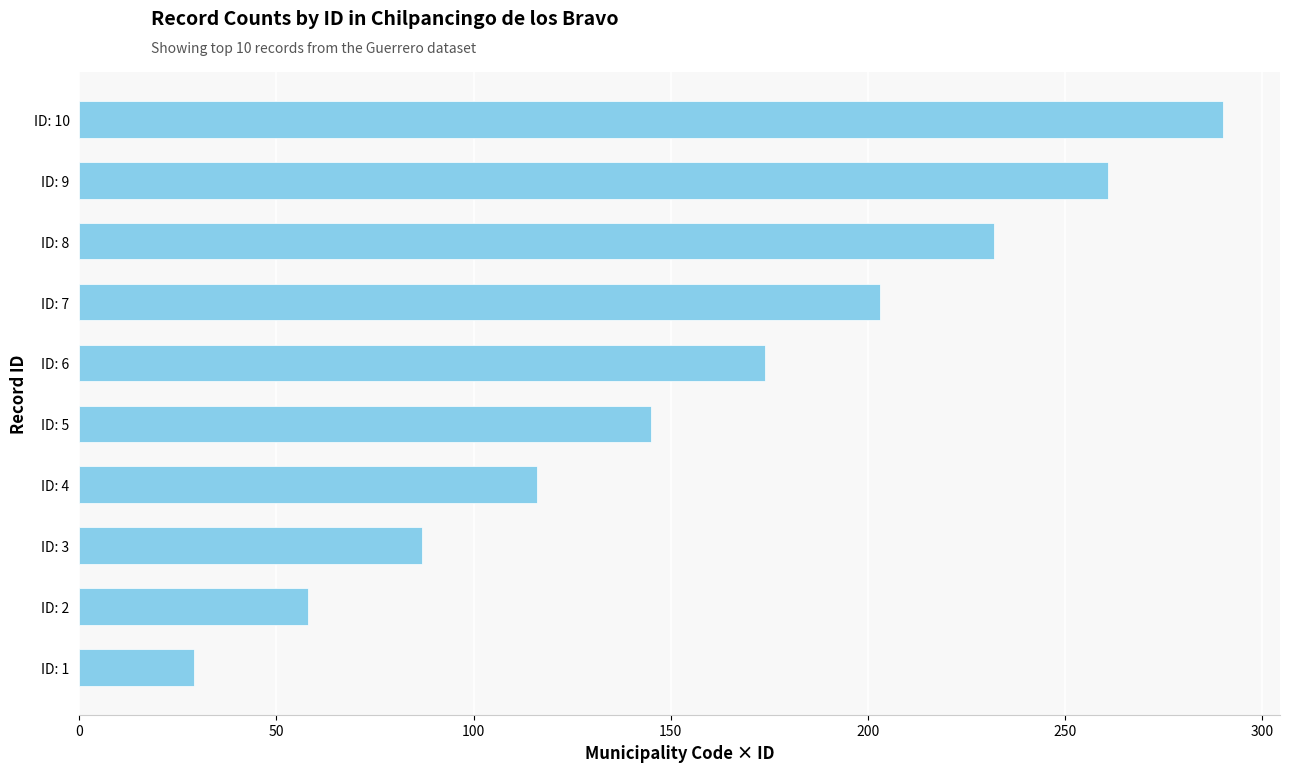

What is the average value?

160